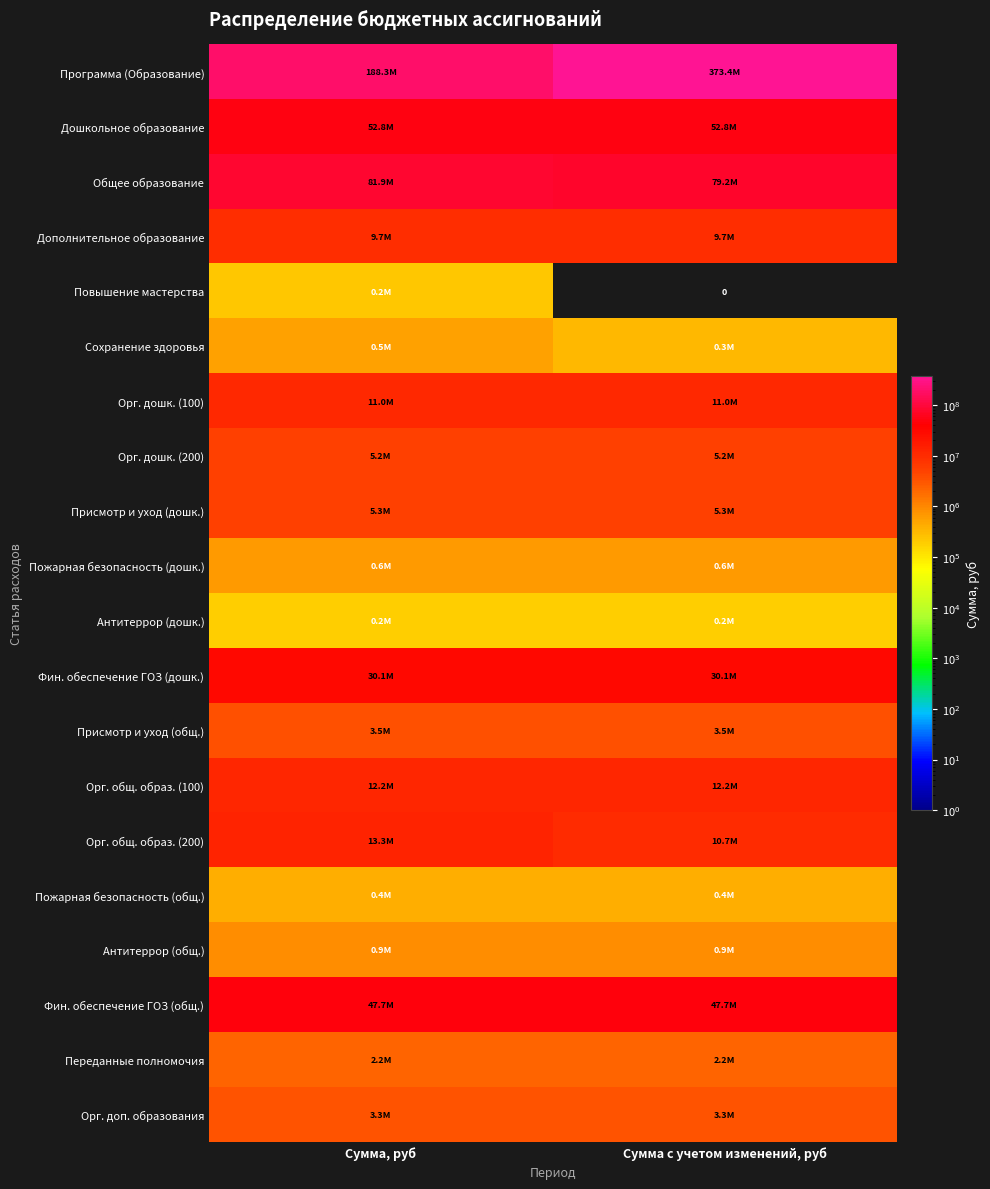

At which category is the sum across all series the highest?

Сумма с учетом изменений, руб